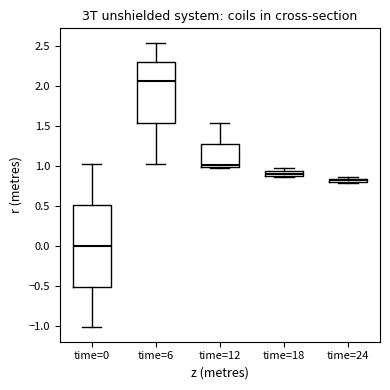

Where does the upper whisker of the box for time=12 end on the y-axis? The values are not printed on the chart, so give them approximately, as read against the axis.

1.55